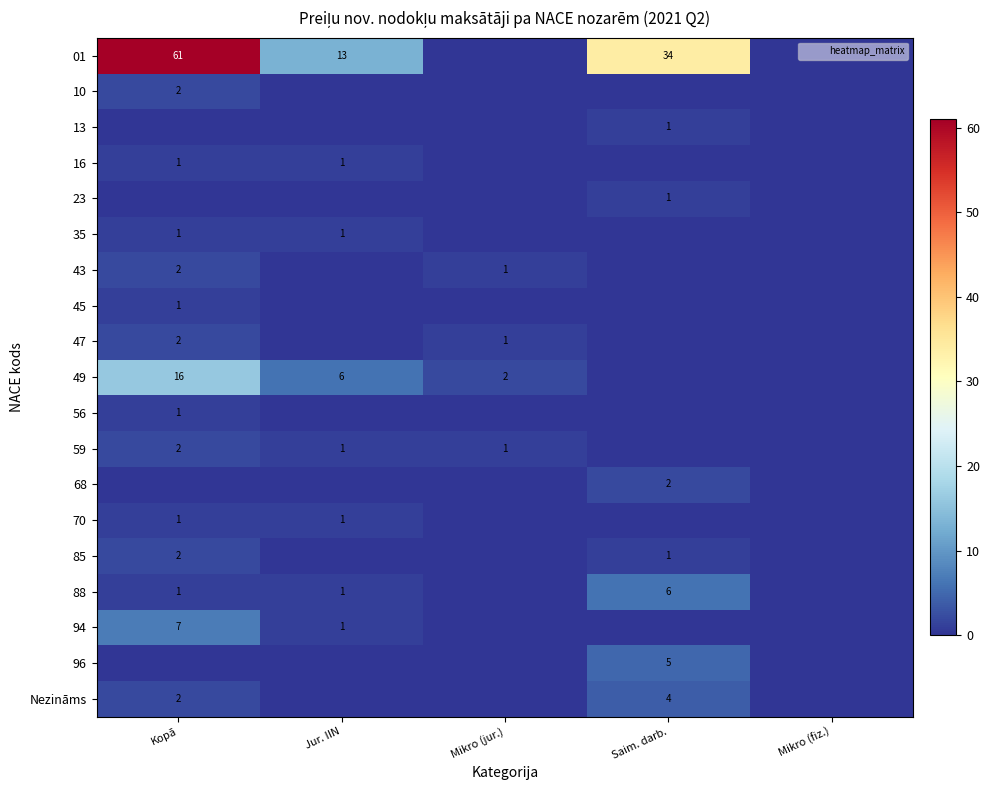

Is the value of 35 at Jur. IIN greater than the value of 49 at Kopā?

No